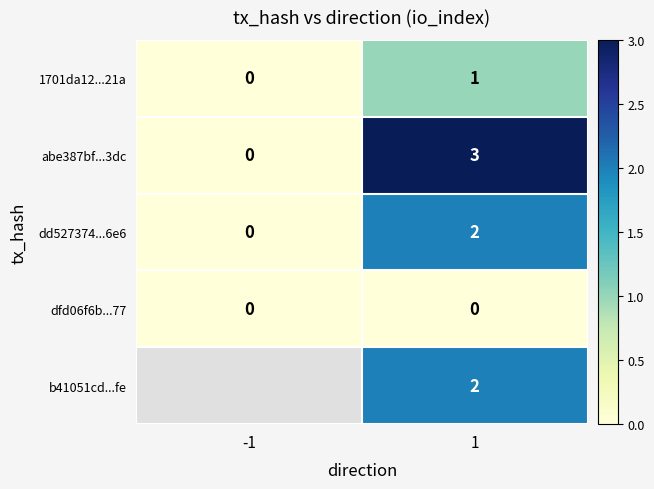

Is it true that abe387bf...3dc equals 3 at 1?

True